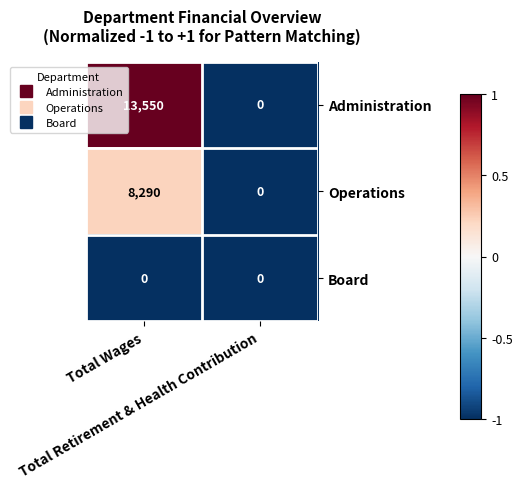

What is the difference between the maximum and minimum values in the Administration series?

13550